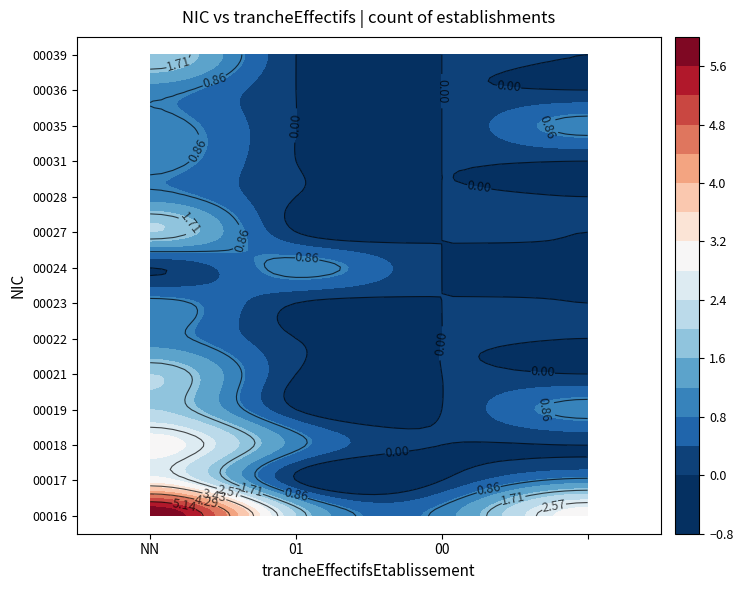

What is the difference between the maximum and minimum values in the 00031 series?

1